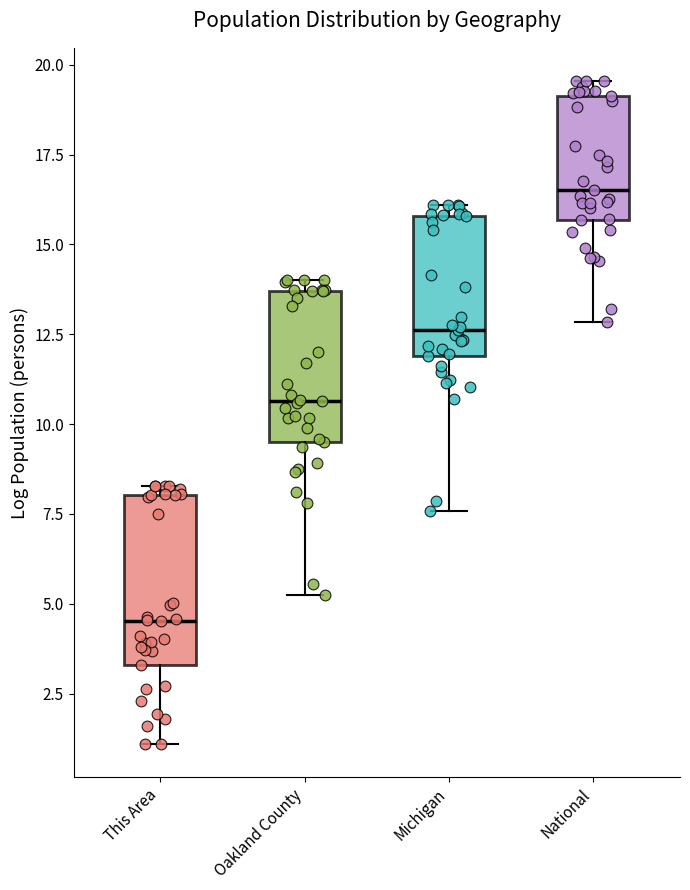

Which box's median line is the lowest?

This Area